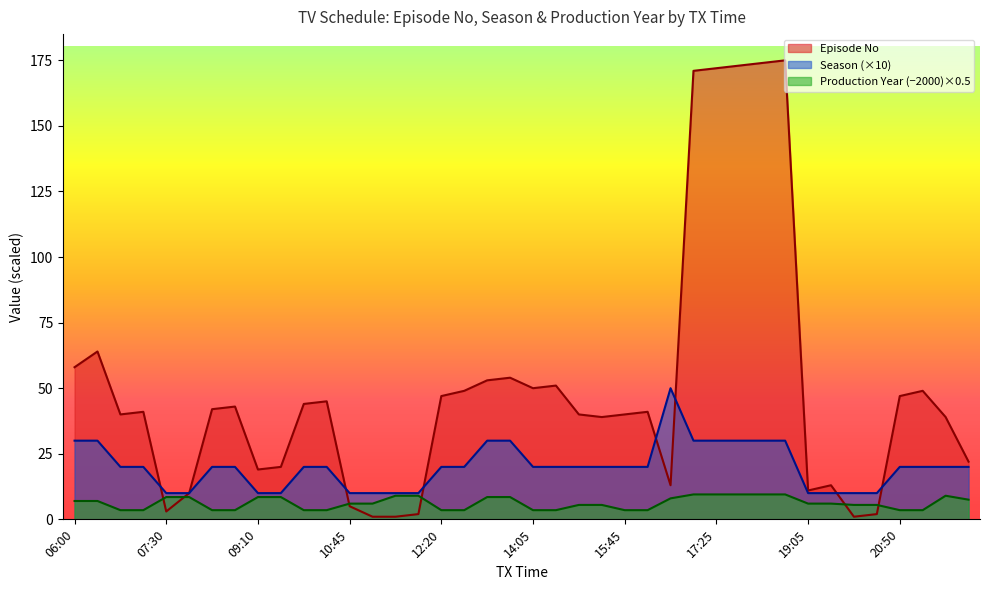

How many data points in Production Year are above 6?

18